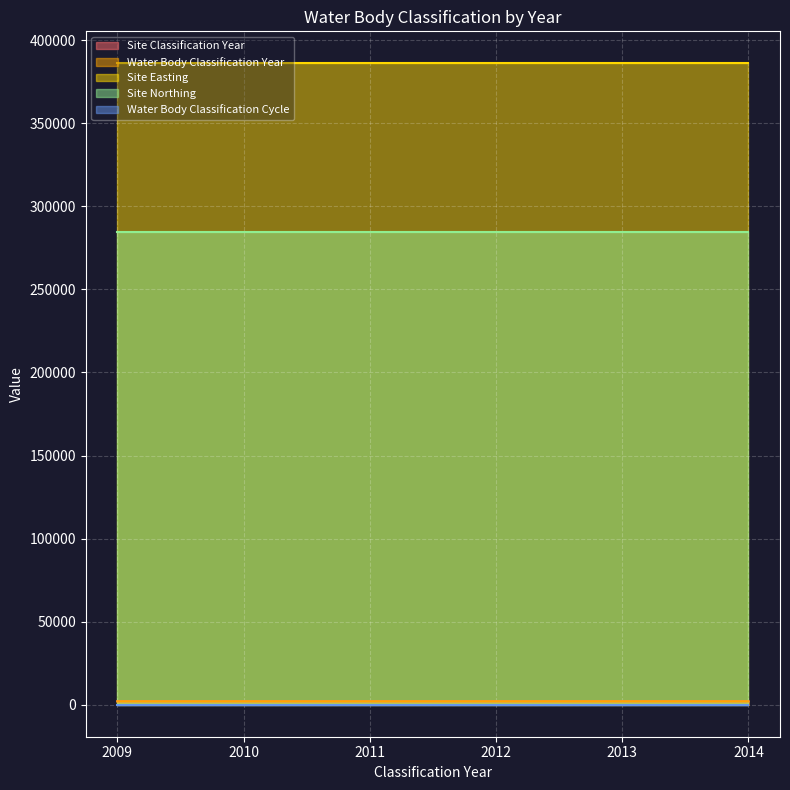

Which category has the highest value in the Site Classification Year series?

2014